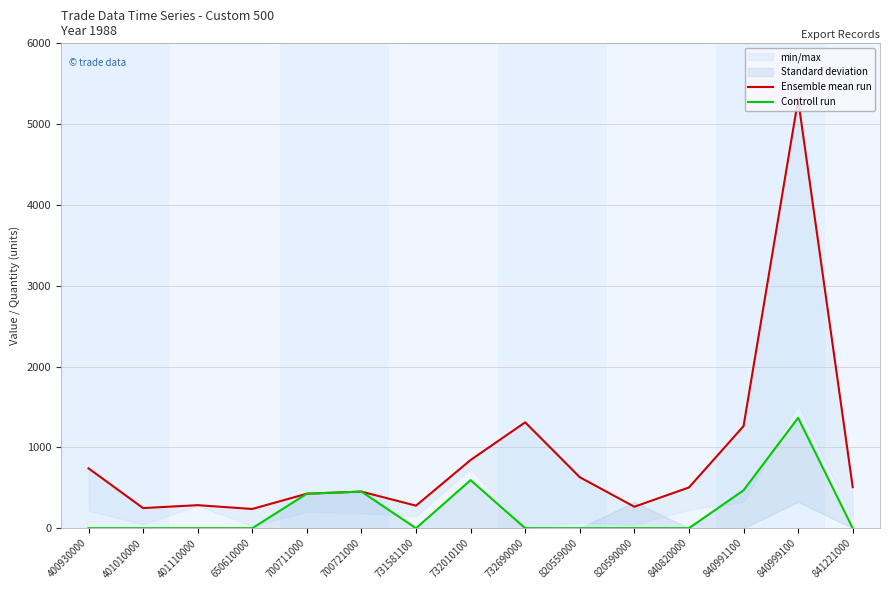

True or false: Controll run and Ensemble mean run intersect in this chart.

False